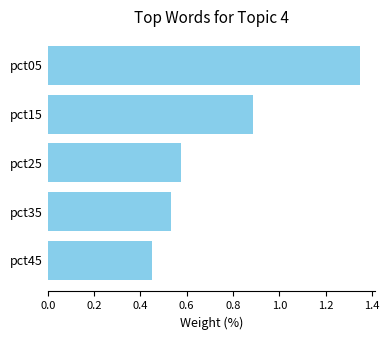

How many bars are there in total?

5